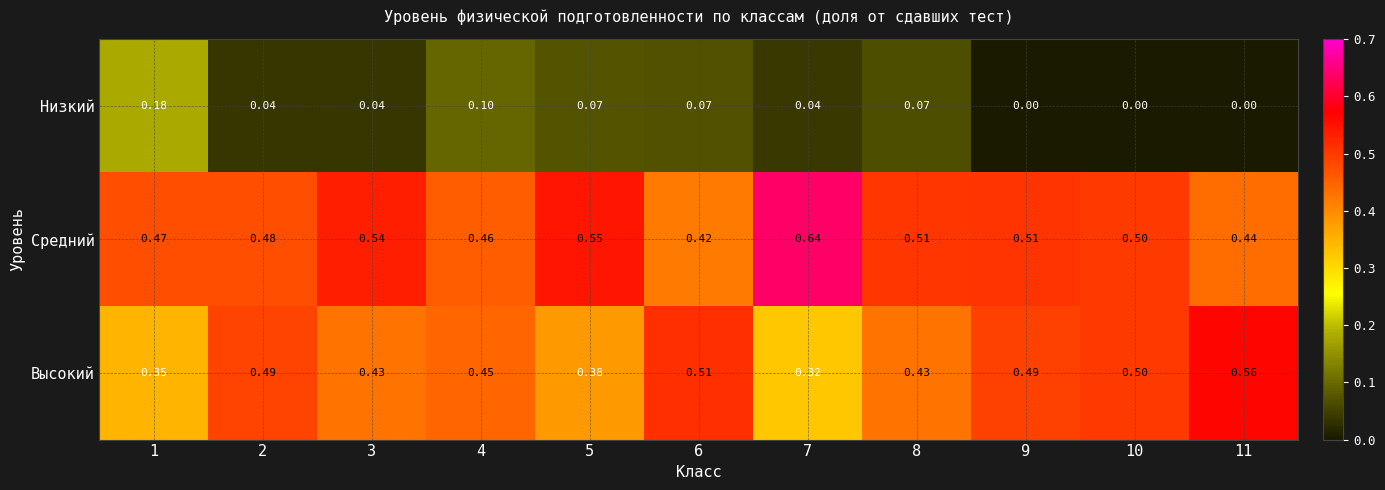

At 4, list the series in order from largest to smallest.

Средний, Высокий, Низкий